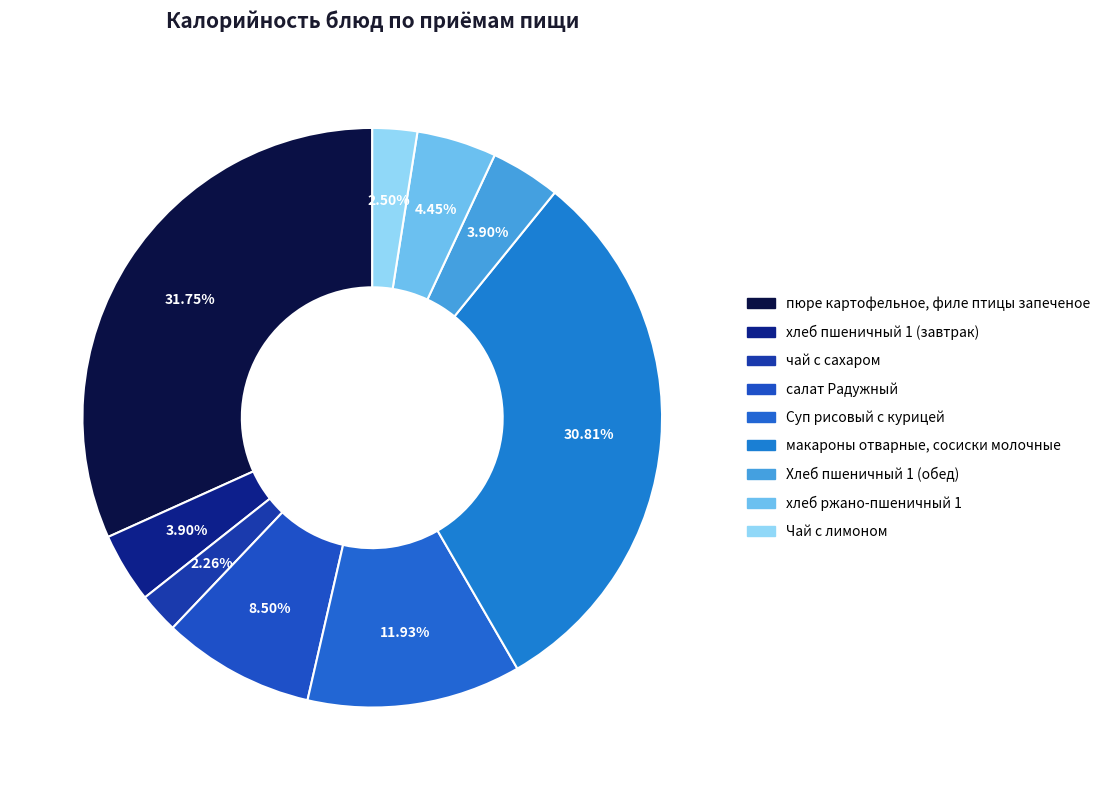

What is the change in value from пюре картофельное, филе птицы запеченое to хлеб пшеничный 1 (завтрак)?

-357